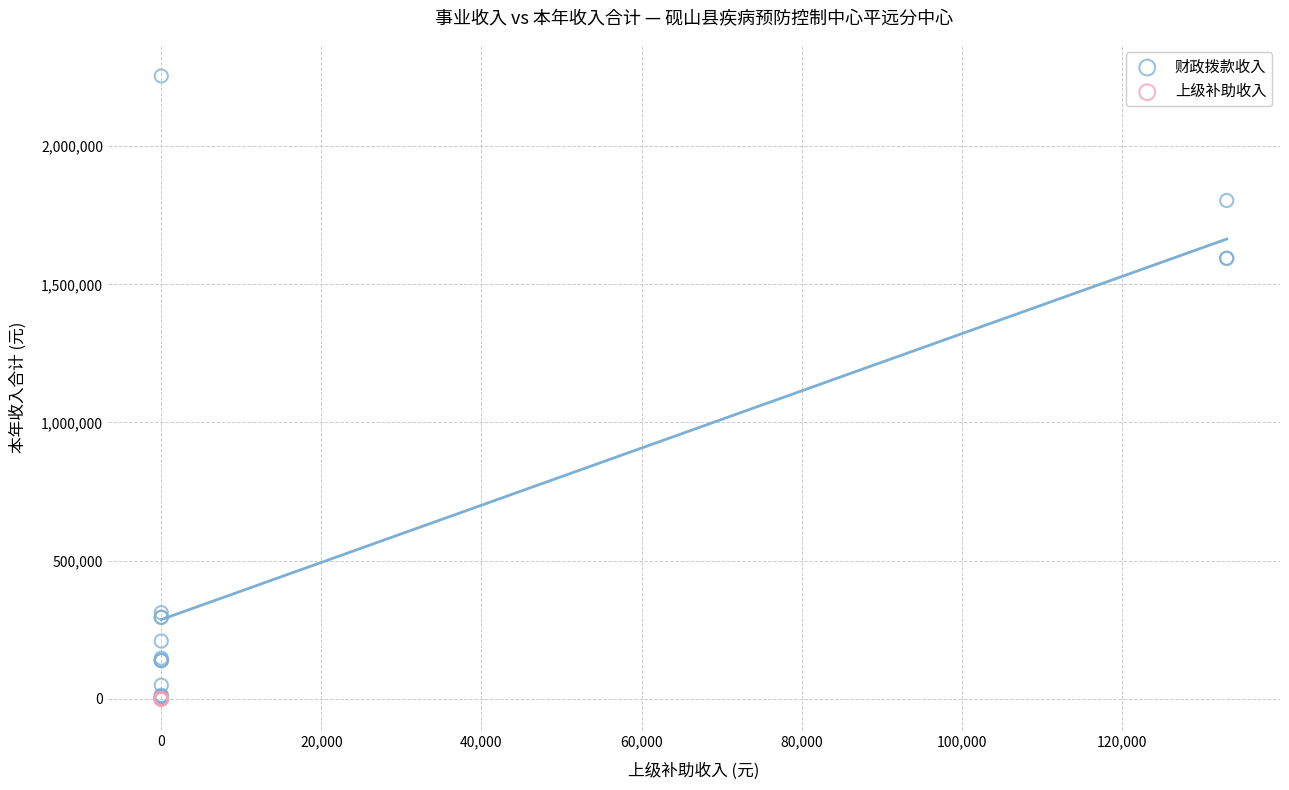

Which series reaches the maximum Y coordinate?

财政拨款收入